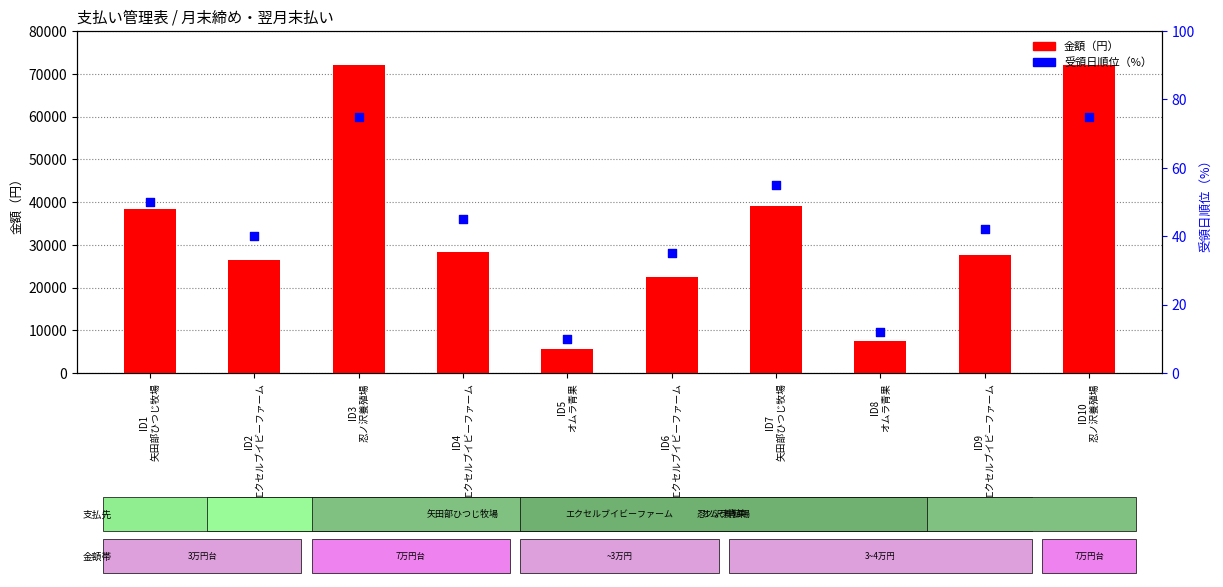

Which series has the largest total across all categories?

金額（円）